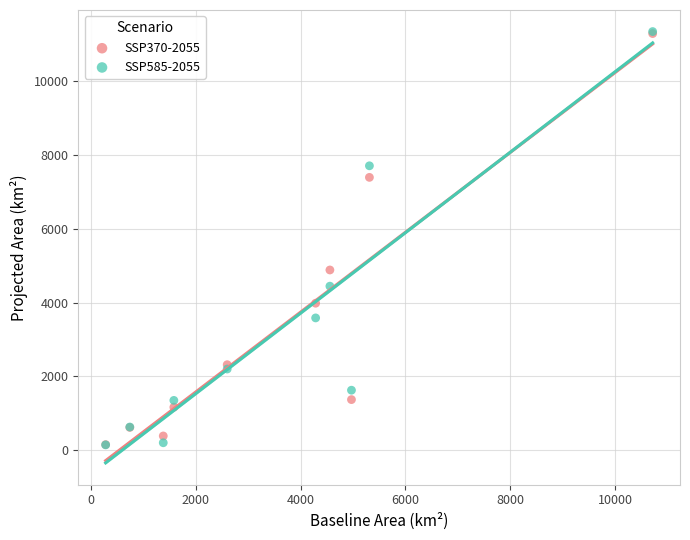

Across all series, what Y value is closest to 5743?

4882.4